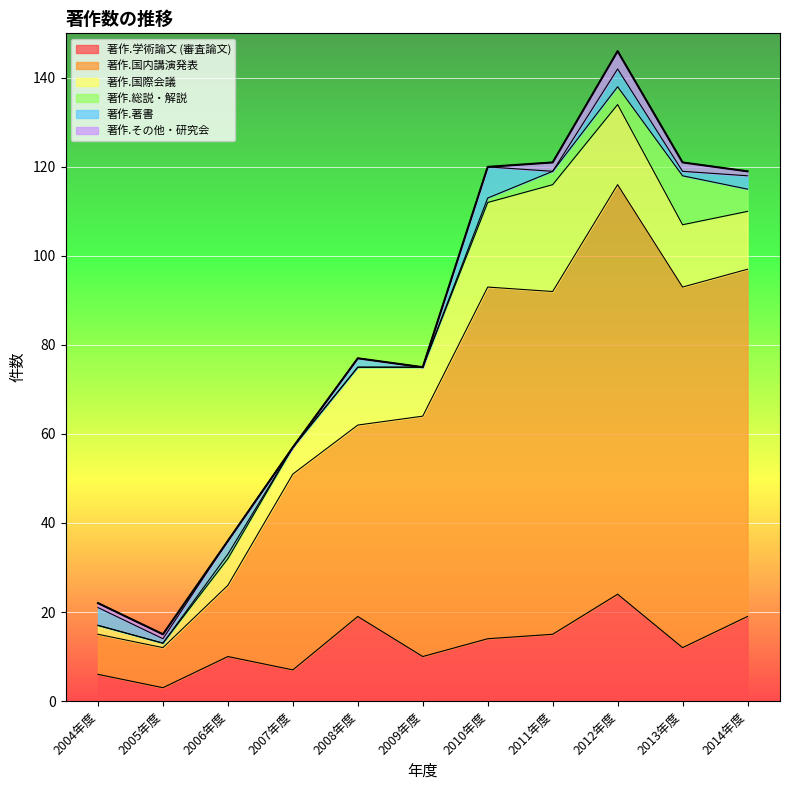

What value does the 著作.国内講演発表 series have at 2008年度, to the nearest 10?

40